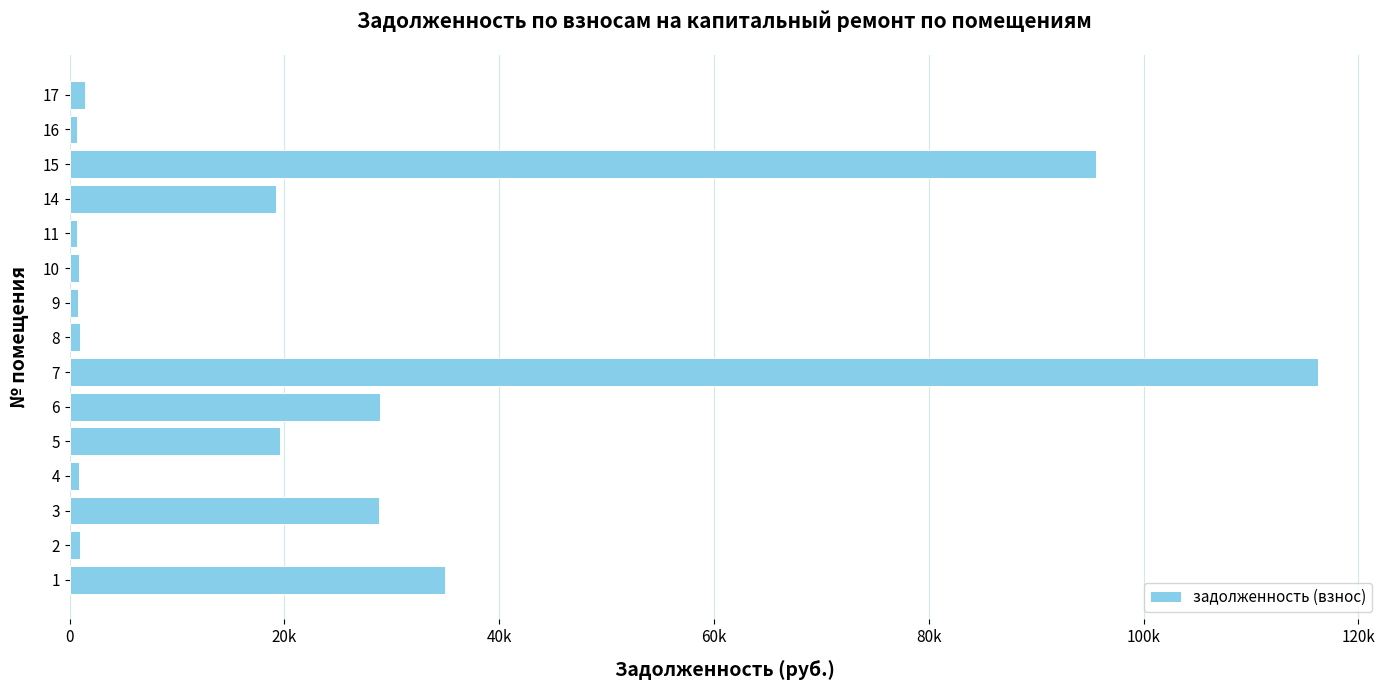

Are the bars horizontal?

Yes